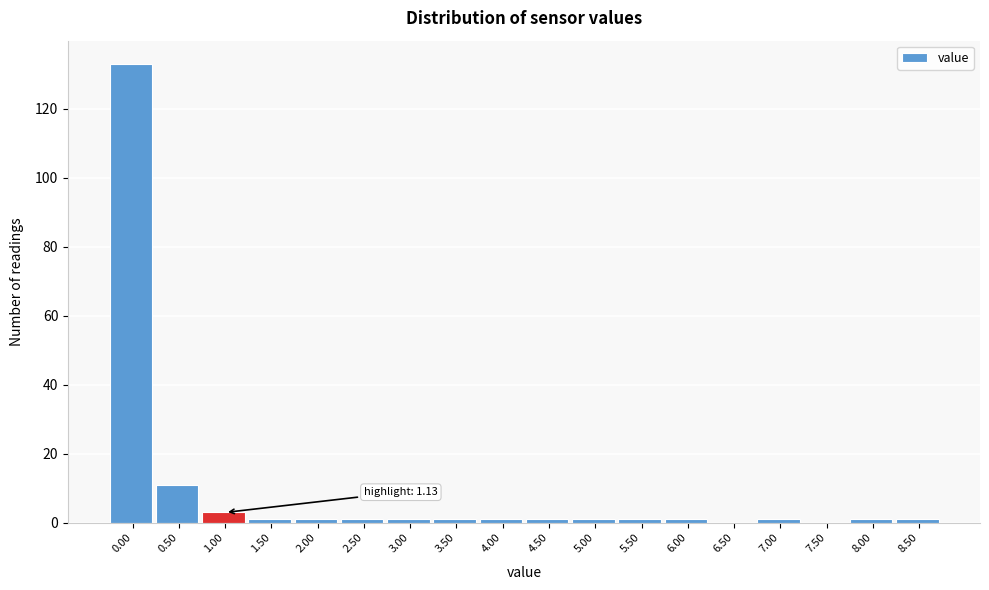

Reading left to right, what are all the values shown in this chart?

0.00=133	0.50=11	1.00=3	1.50=1	2.00=1	2.50=1	3.00=1	3.50=1	4.00=1	4.50=1	5.00=1	5.50=1	6.00=1	6.50=0	7.00=1	7.50=0	8.00=1	8.50=1